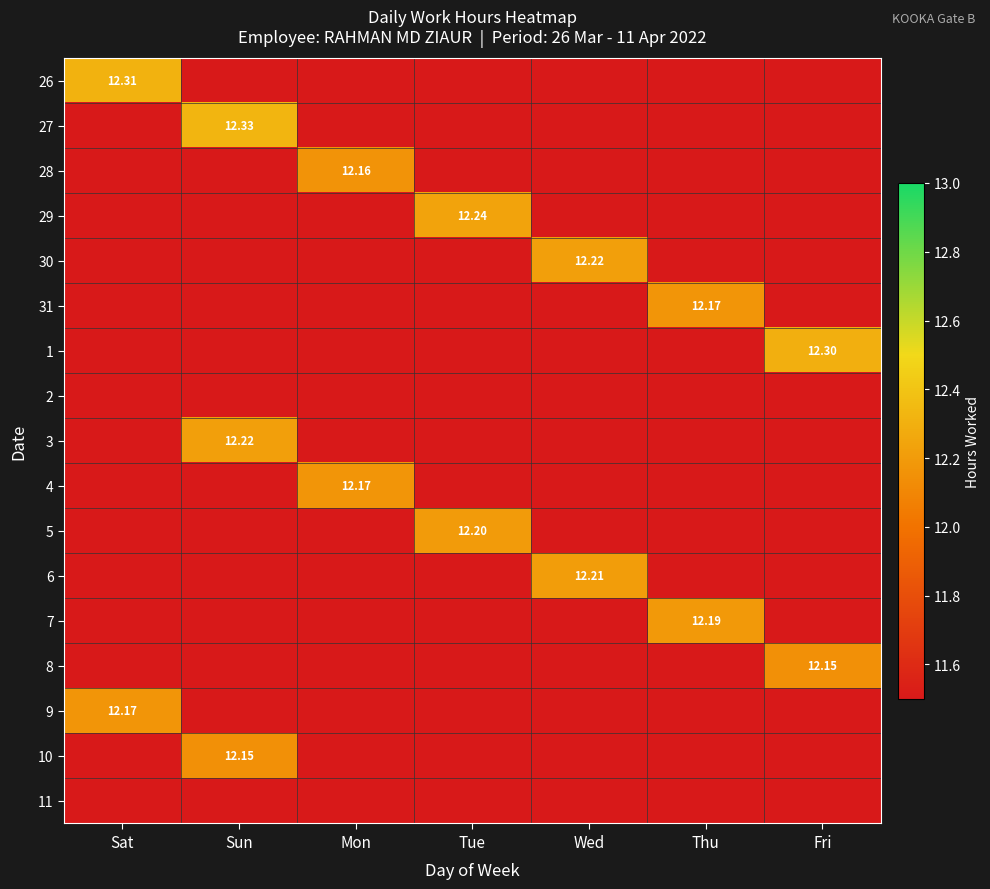

Between Sat and Sun, which is larger?

Sun